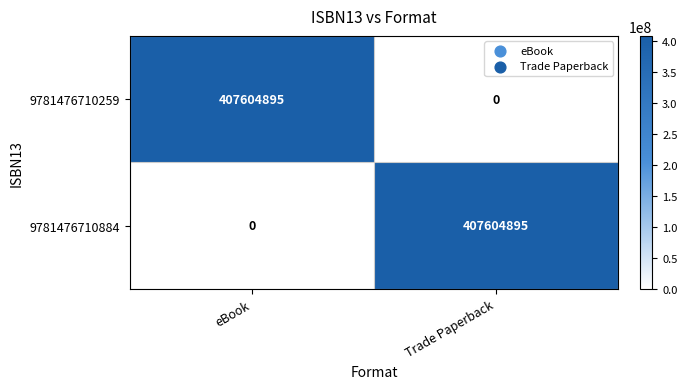

Reading left to right, transcribe all the data shown in this chart.

9781476710259: eBook=407604895	Trade Paperback=0
9781476710884: eBook=0	Trade Paperback=407604895